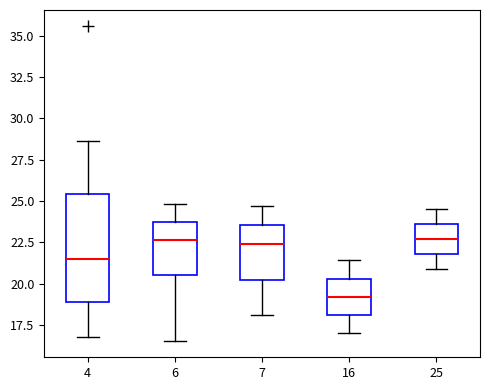

Comparing the boxes themselves (not the whiskers), which one is the tallest?

4